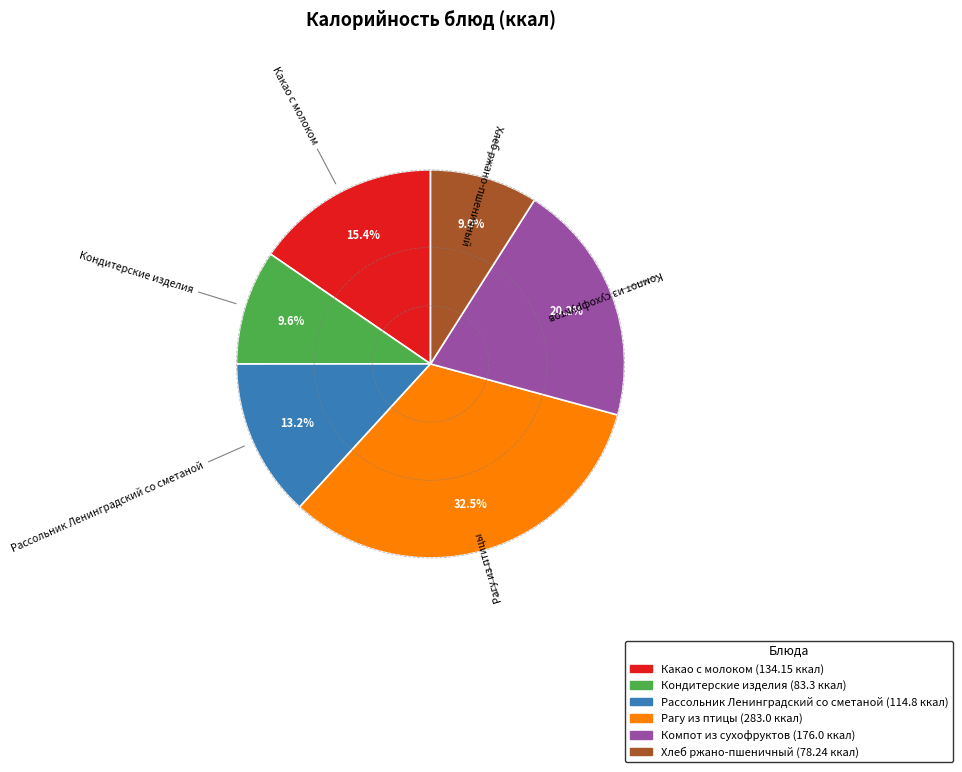

Does any single category account for the majority?

No